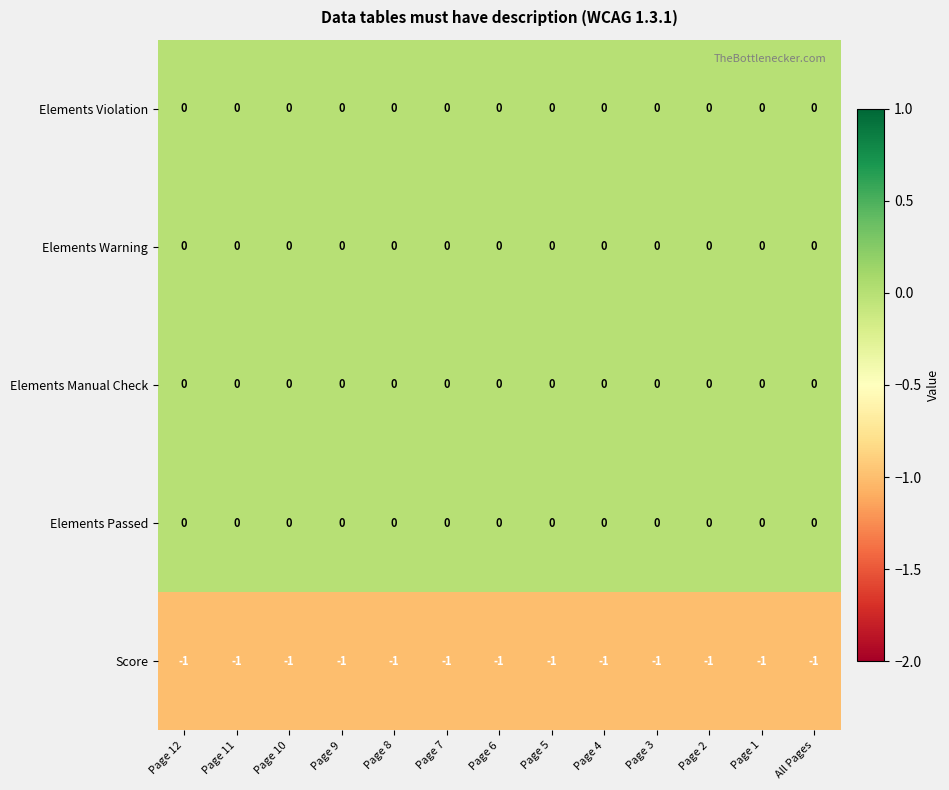

At which label is Score closest to -1?

Page 12